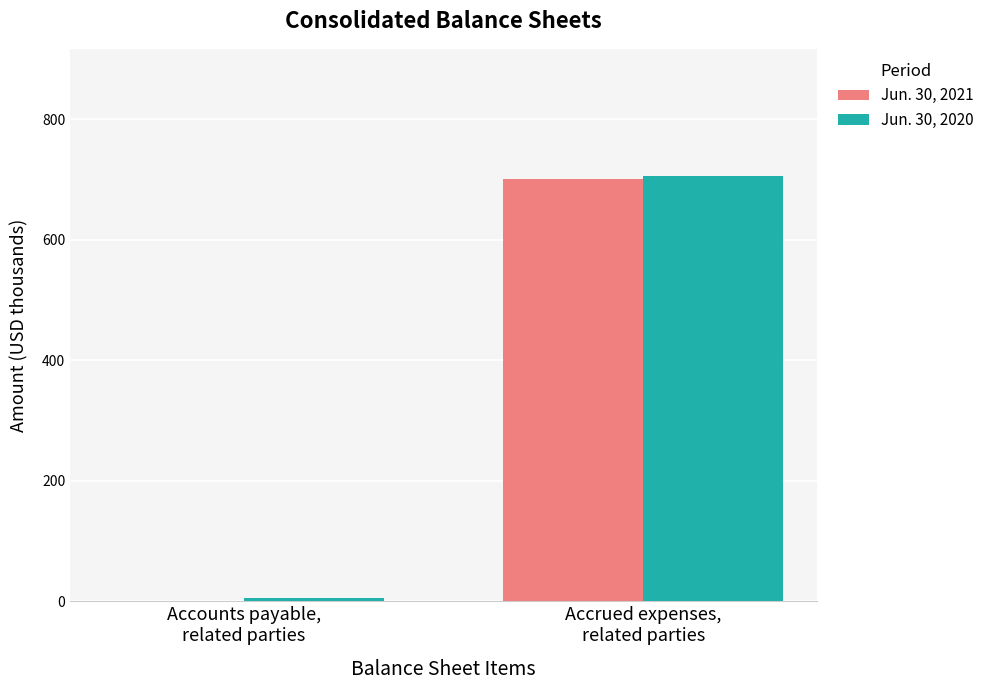

What is the sum of all Jun. 30, 2021 values?

701